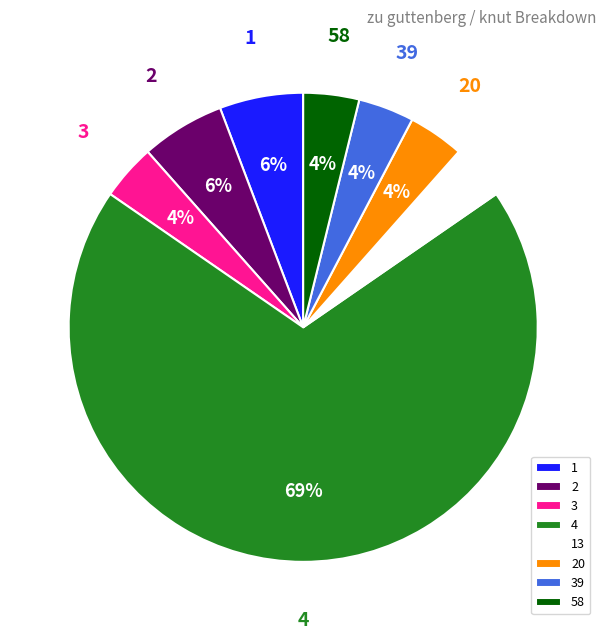

Approximately how many times larger is the value at 1 compared to 39?

1.5